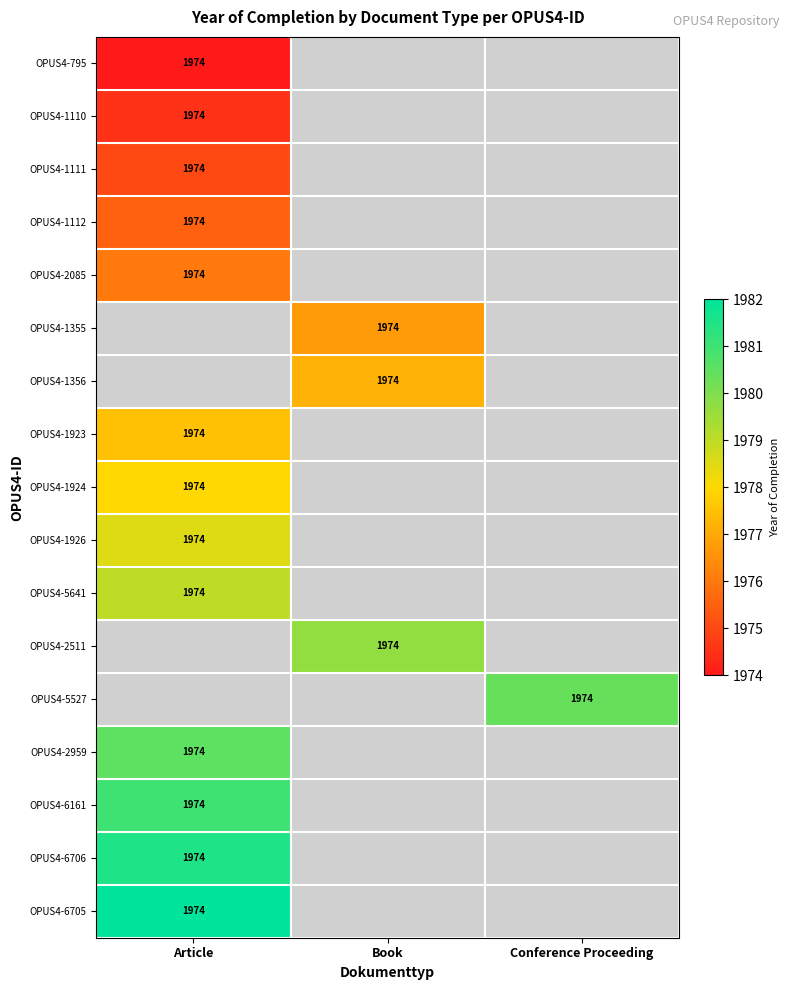

Rank the series by their maximum value, from lowest to highest.

OPUS4-795, OPUS4-1110, OPUS4-1111, OPUS4-1112, OPUS4-2085, OPUS4-1355, OPUS4-1356, OPUS4-1923, OPUS4-1924, OPUS4-1926, OPUS4-5641, OPUS4-2511, OPUS4-5527, OPUS4-2959, OPUS4-6161, OPUS4-6706, OPUS4-6705